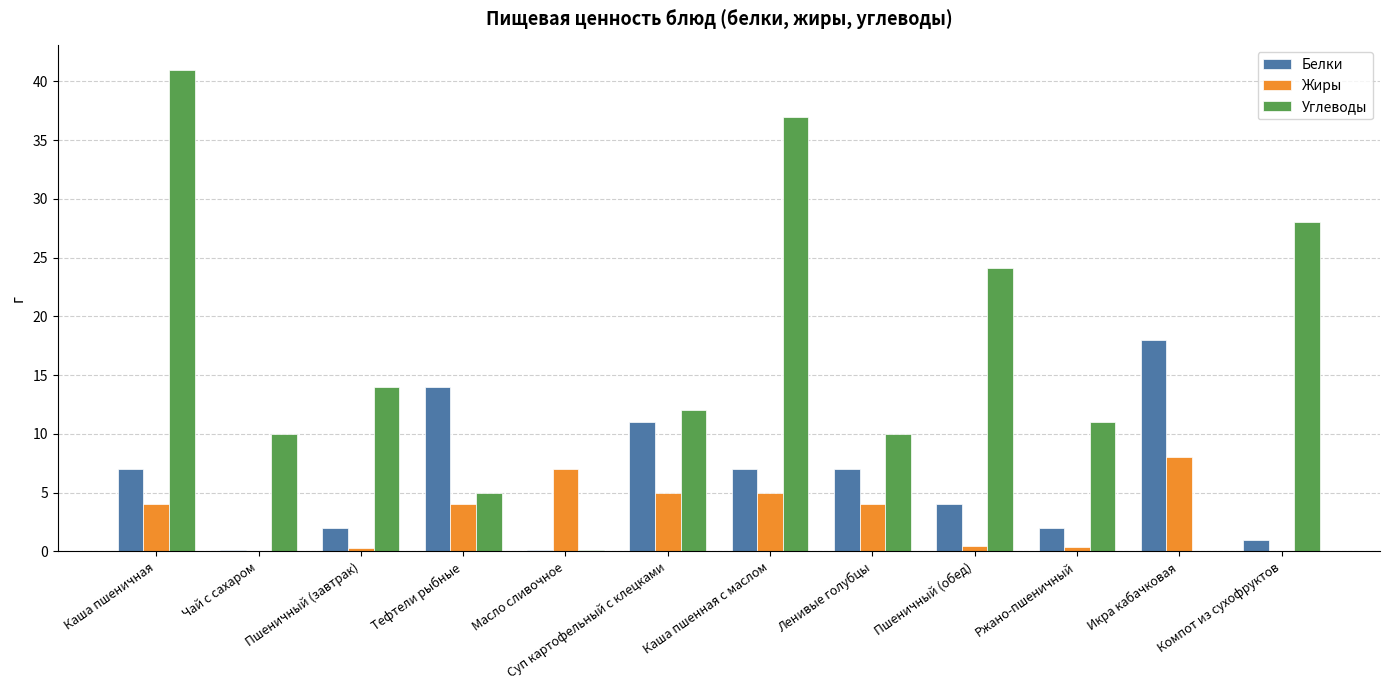

Count the number of categories in the chart.

12